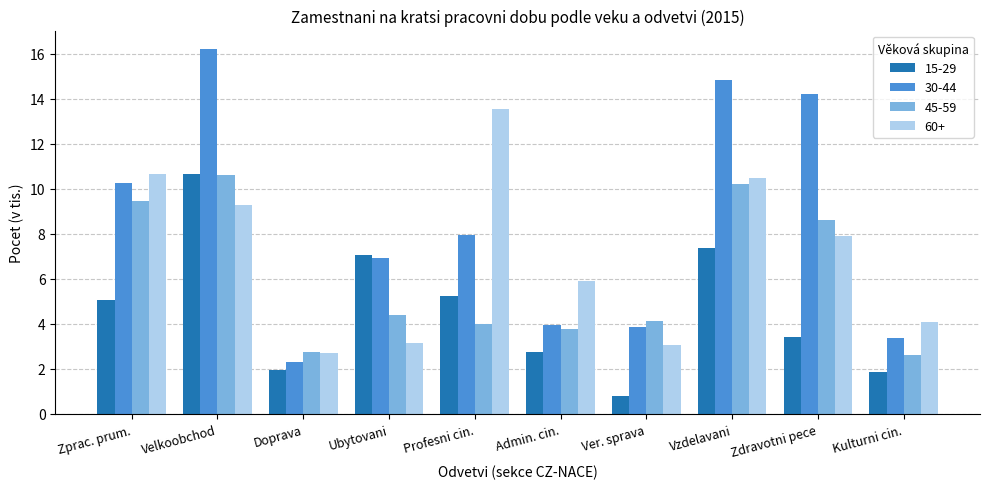

Rank the series by their average value, from highest to lowest.

30-44, 60+, 45-59, 15-29